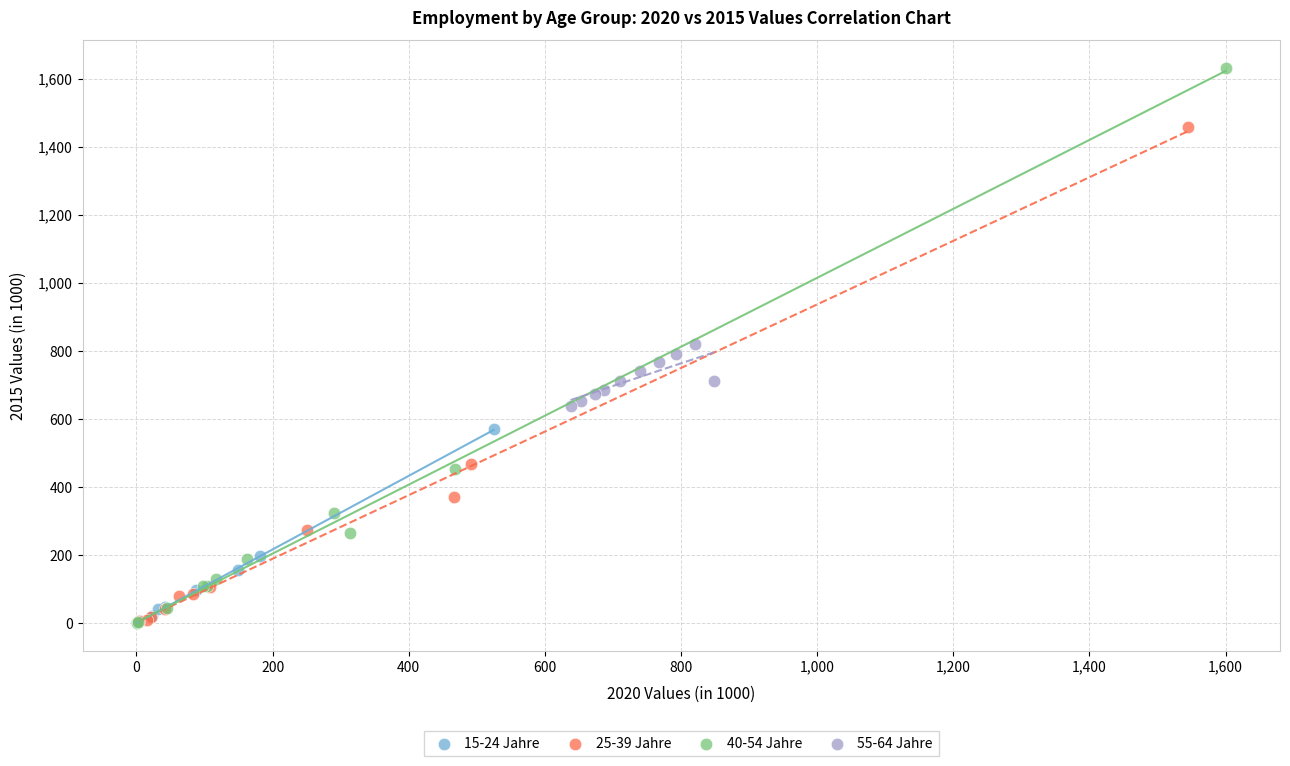

Which series has the largest Y range (max minus min)?

40-54 Jahre